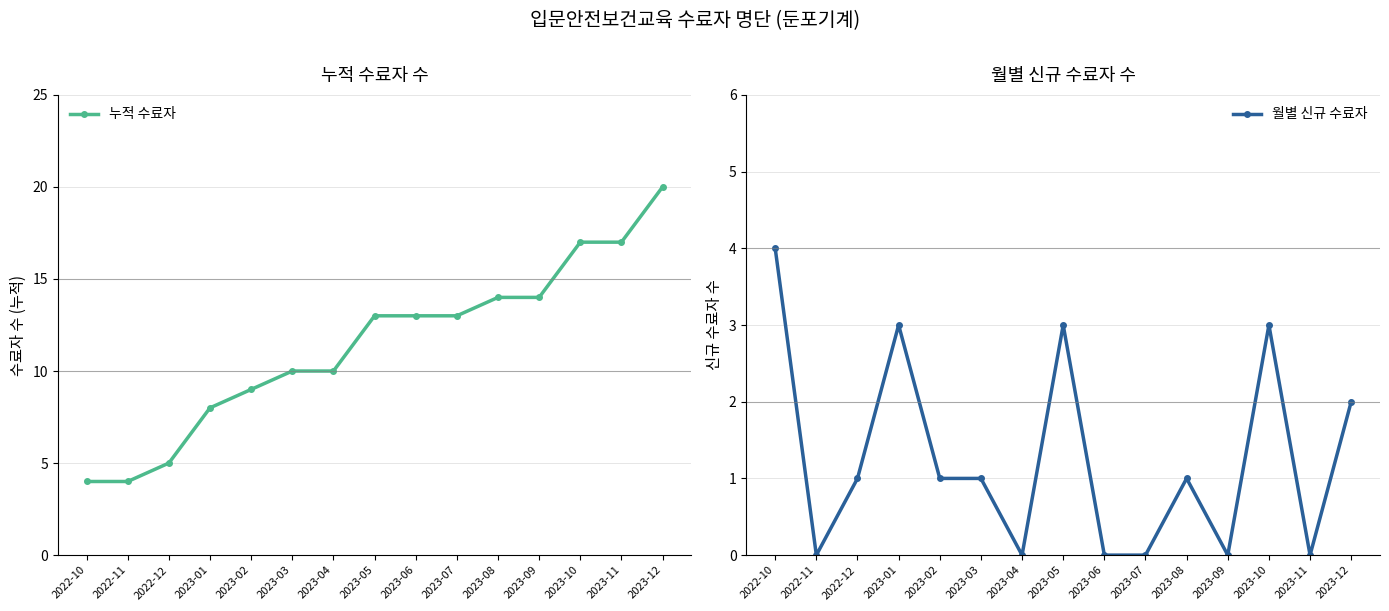

Which series has the widest spread of values?

누적 수료자